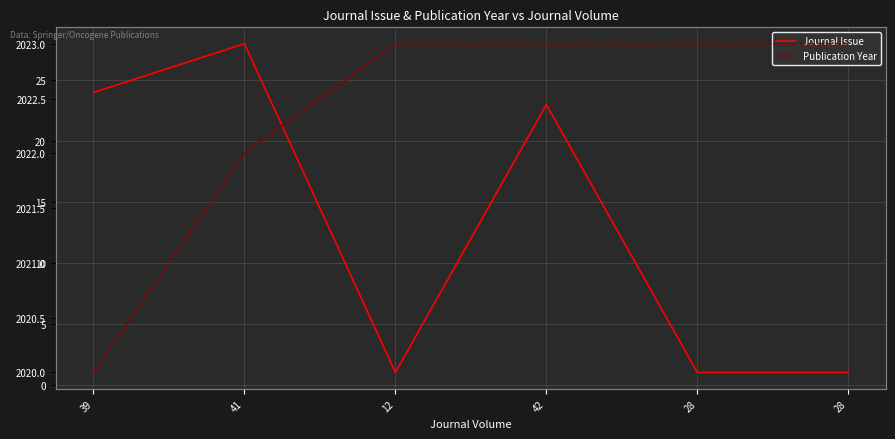

Between 12 and 28, which is larger?

12